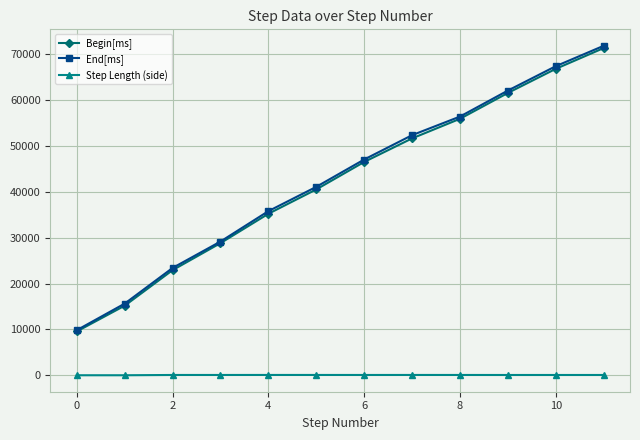

What is the value of the End[ms] point at the 8th from the left?

52362.0